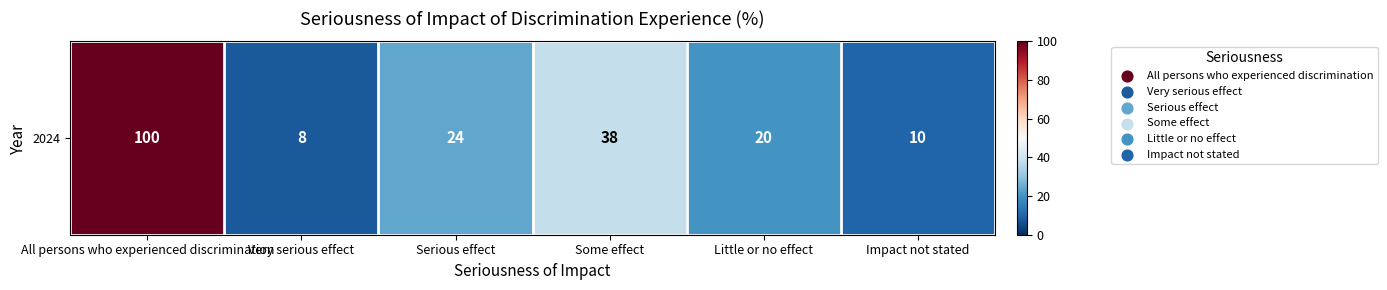

What is the maximum value shown in the chart?

100